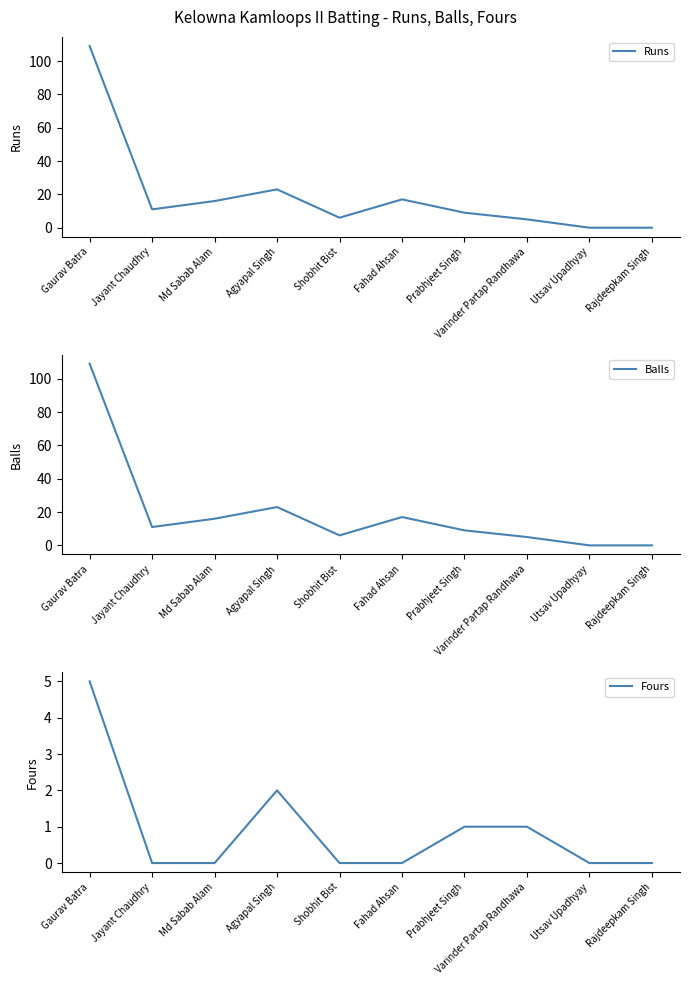

What is the difference between the maximum and second lowest values in the Fours series?

5